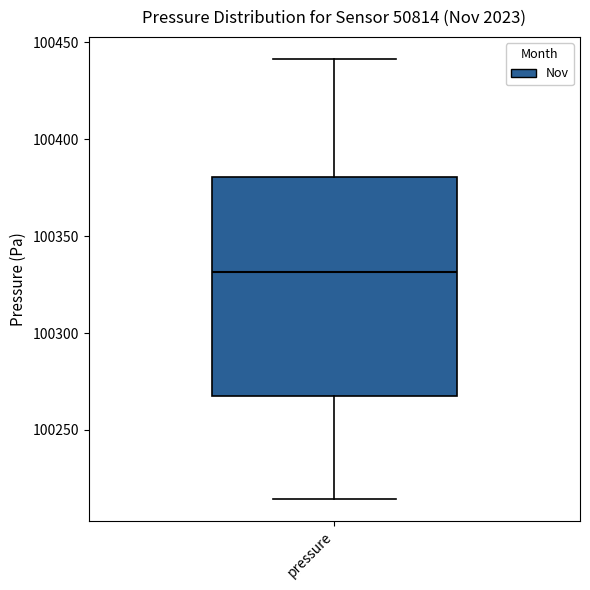

Where is the lower edge of the box for pressure on the y-axis? The values are not printed on the chart, so give them approximately, as read against the axis.

100265